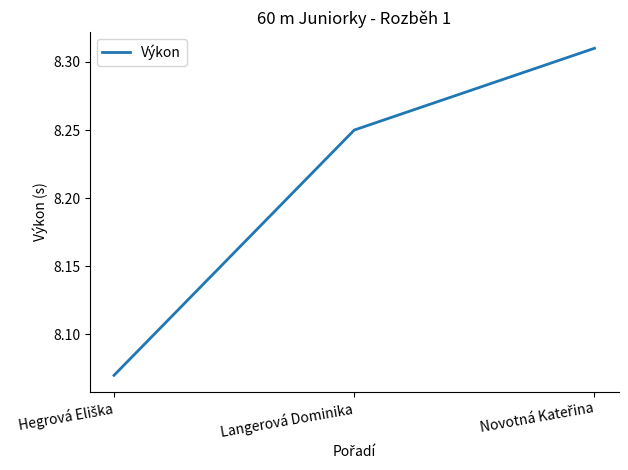

What position from the left is Langerová Dominika?

2